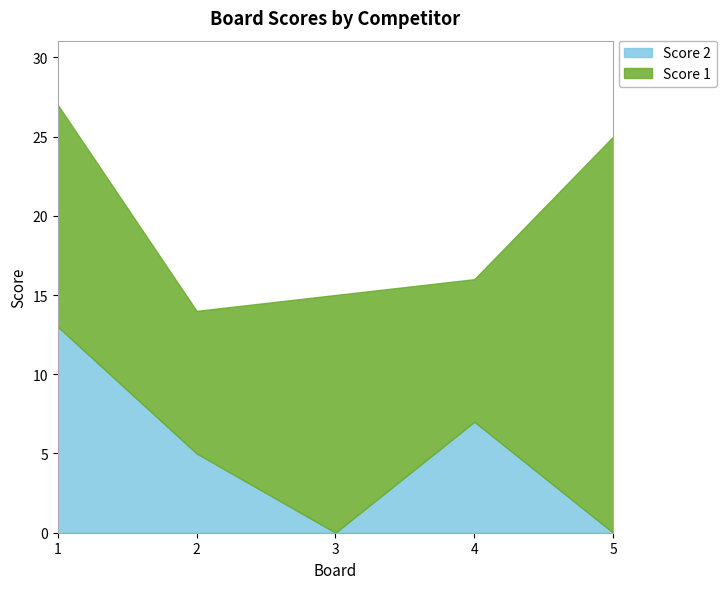

Is the value of Score 2 at 5 greater than the value of Score 1 at 5?

No